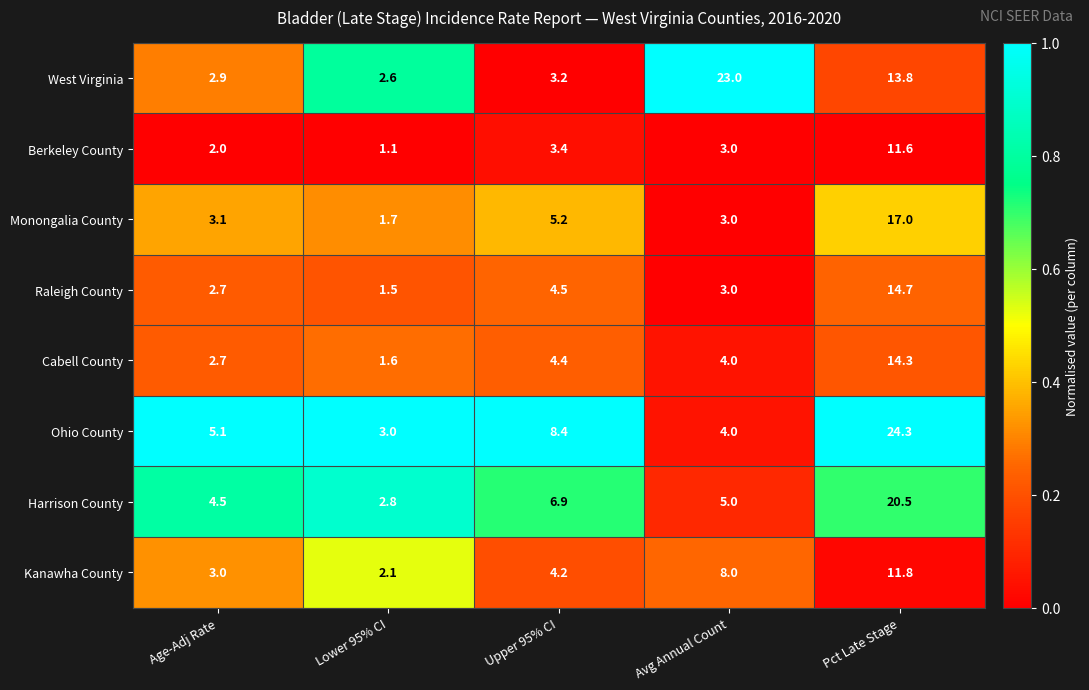

True or false: Monongalia County has a value of 5.3 at Age-Adj Rate.

False